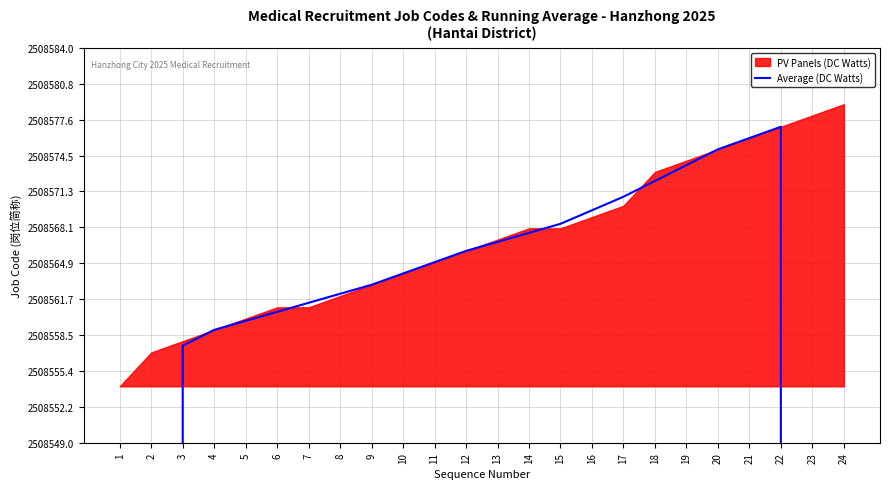

Is it true that the value at 5 is 1384612.6?

False